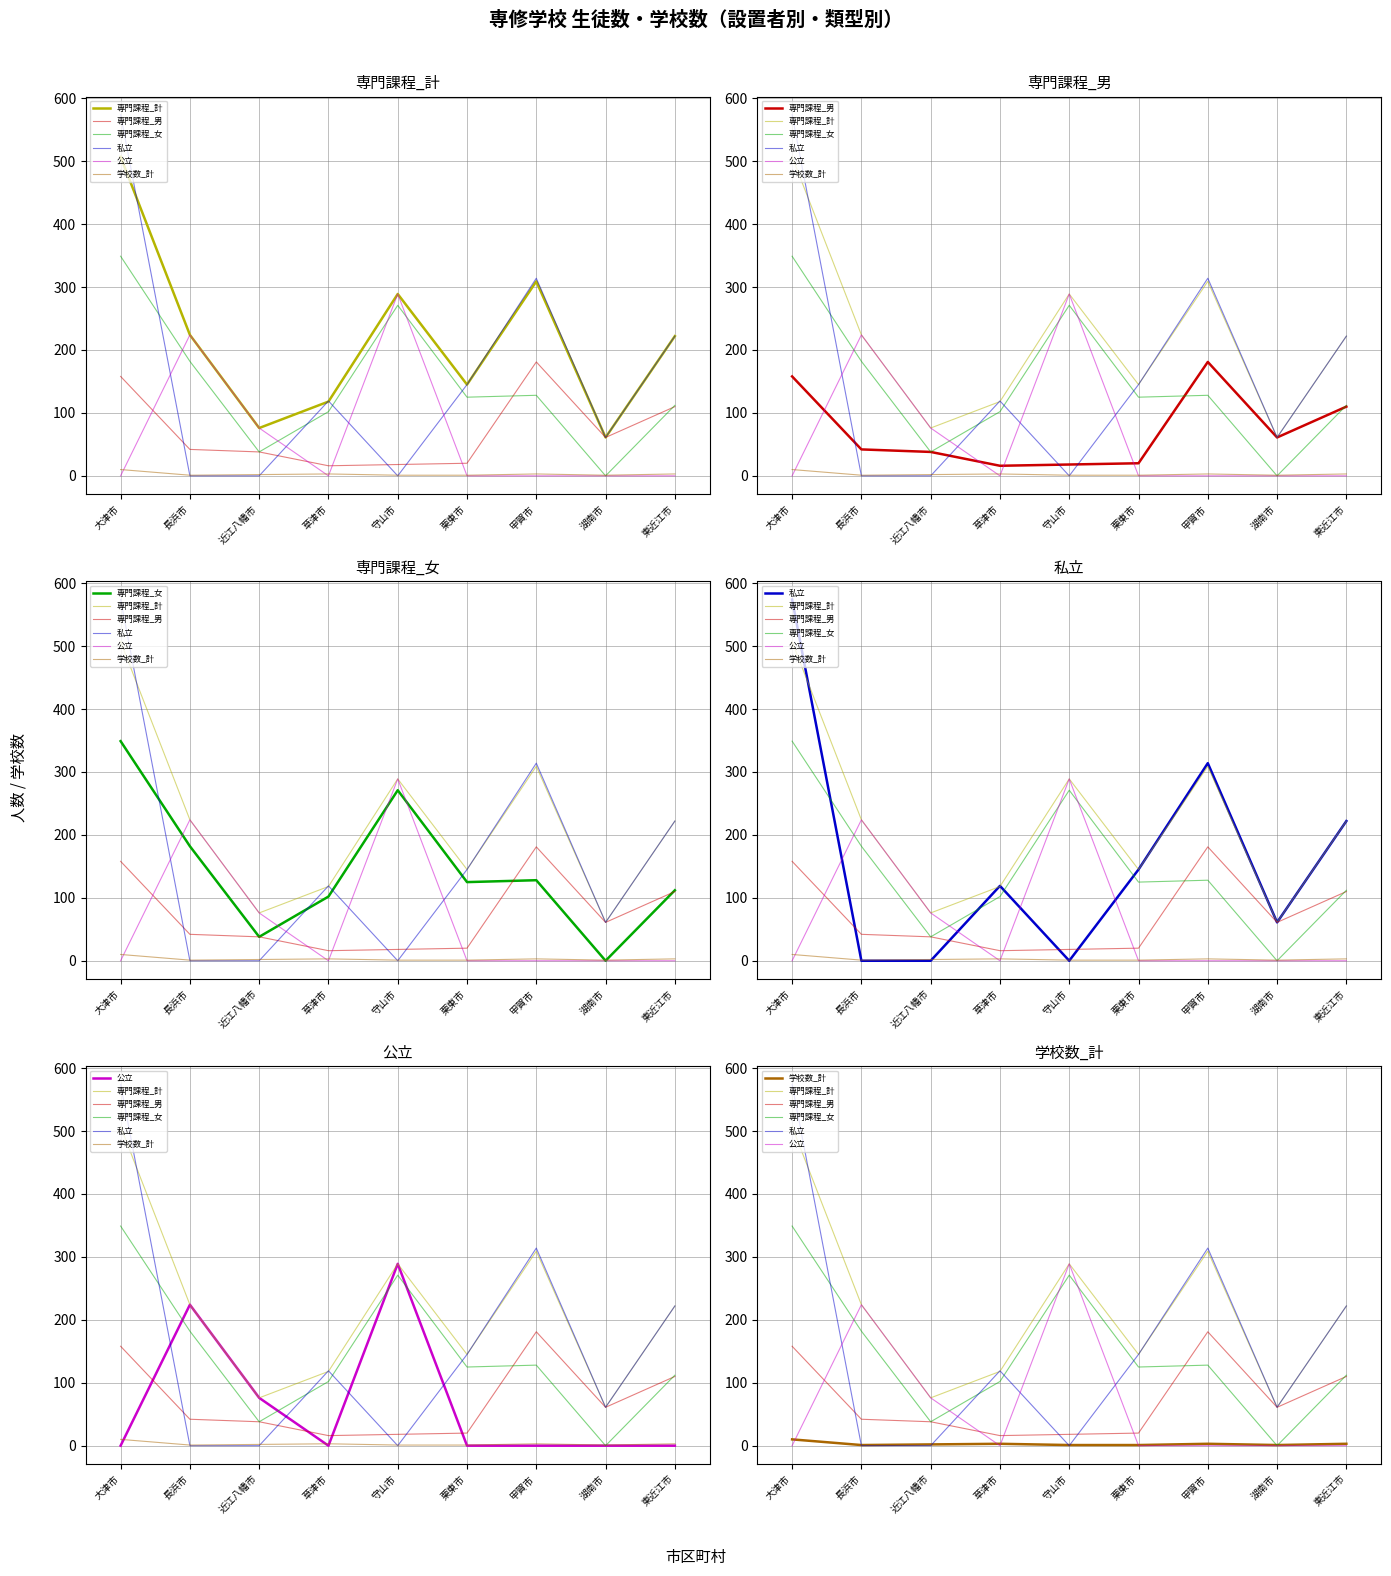

True or false: 専門課程_計 has a value of 289 at 守山市.

True